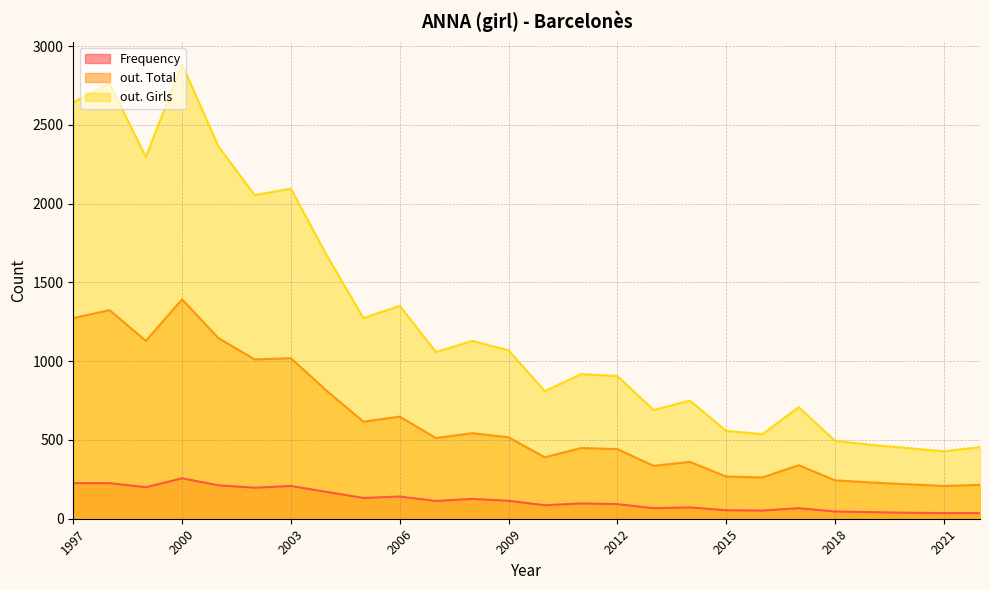

What is the difference between the maximum and minimum values in the Frequency series?

221